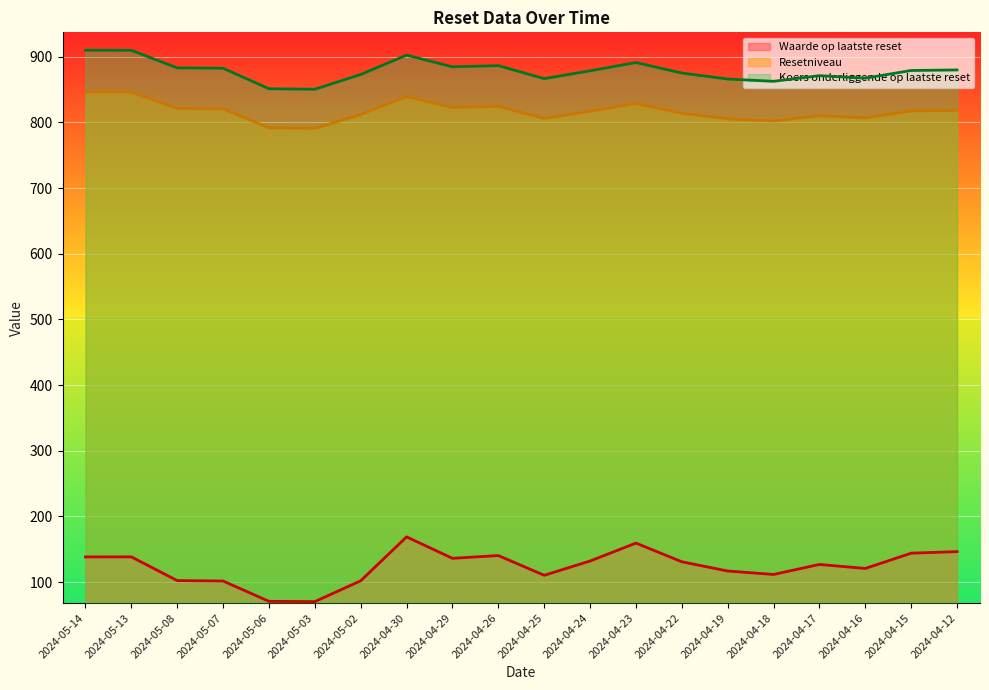

How many data points does each series have?

20